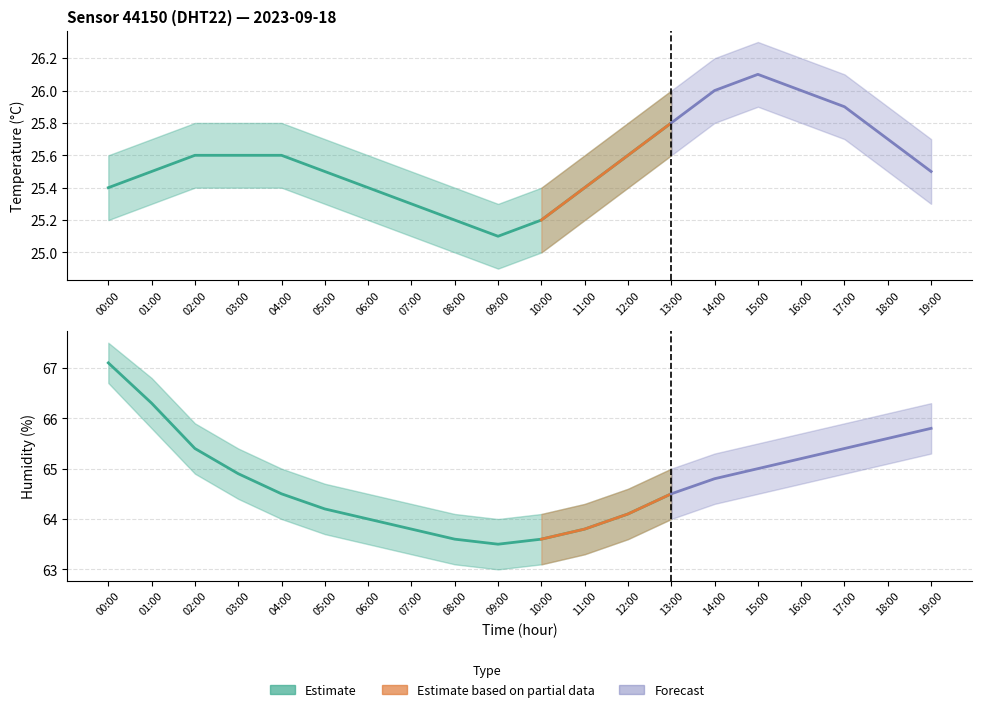

True or false: temperature and temperature_upper intersect in this chart.

False